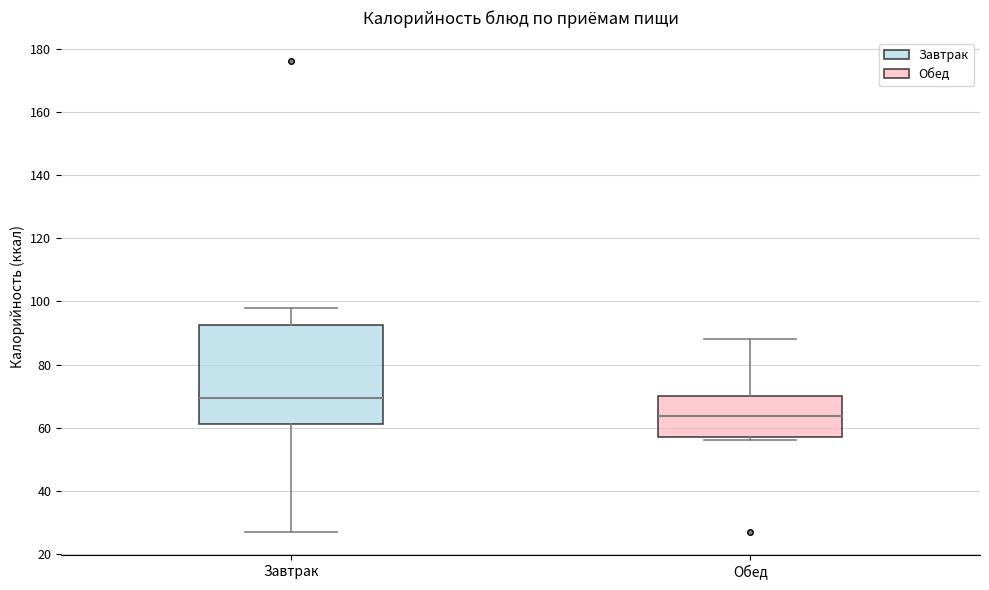

Which box is the tallest, from its lower edge to its upper edge?

Завтрак